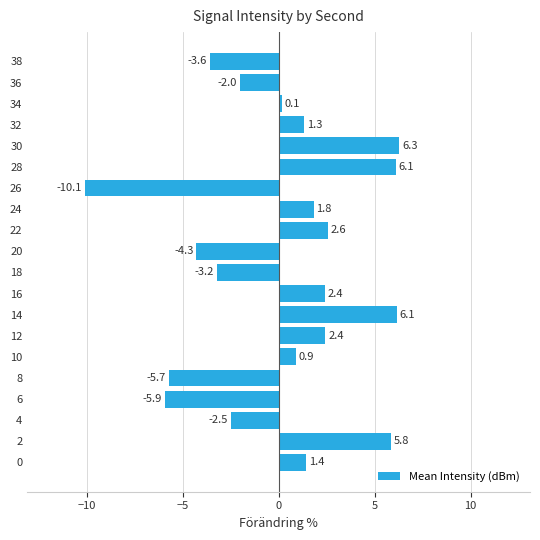

Where is the data nearest to the value -1?

36